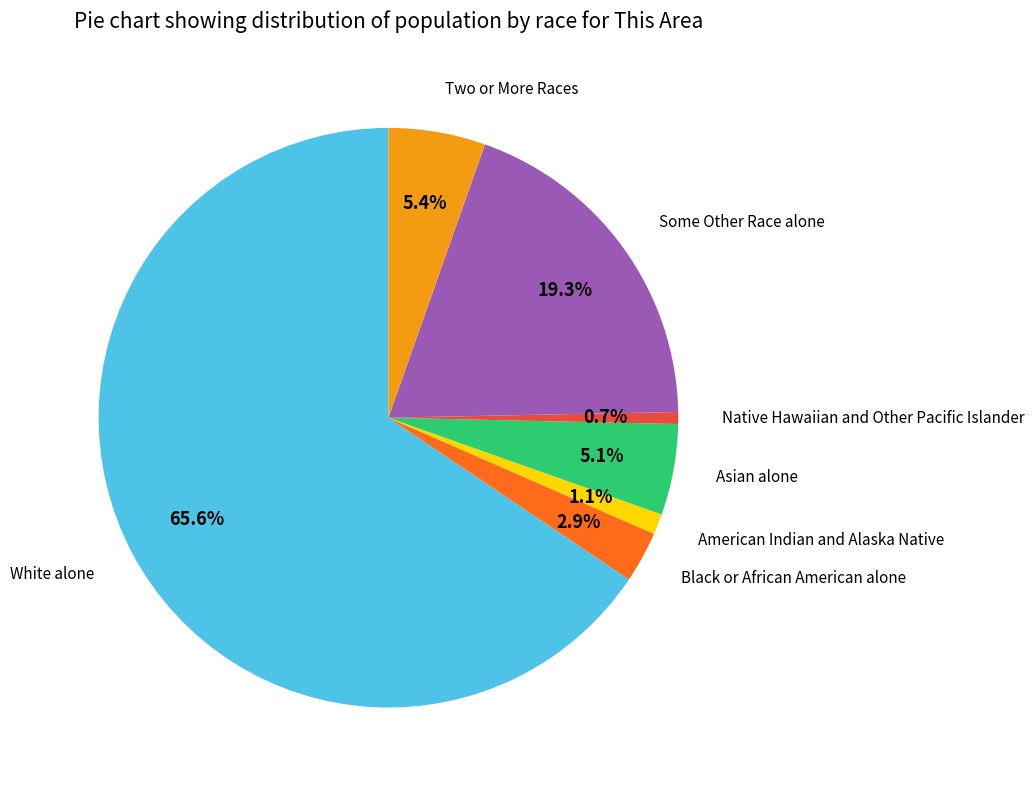

Does any single category account for the majority?

Yes